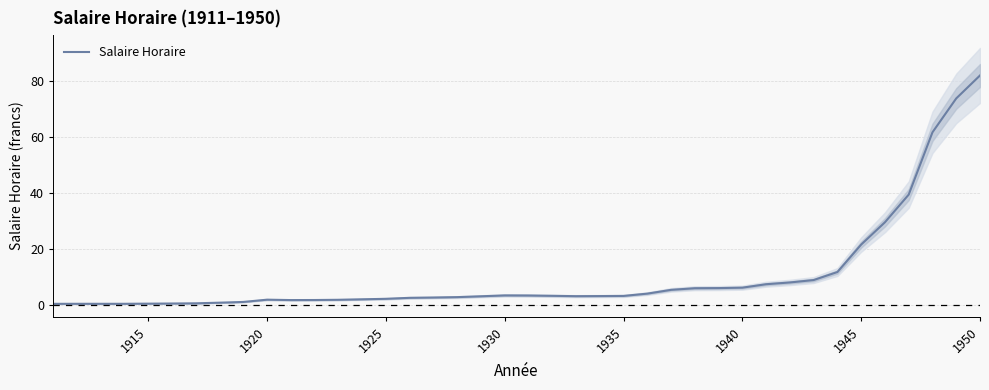

Reading left to right, list all the values displayed in this chart.

0.3	0.3	0.3	0.3	0.4	0.4	0.5	0.7	1.0	1.8	1.7	1.7	1.8	1.9	2.1	2.5	2.6	2.7	3.0	3.3	3.3	3.2	3.1	3.1	3.1	4.0	5.3	5.9	6.0	6.1	7.3	8.0	8.8	11.7	21.5	29.4	39.3	61.6	73.7	81.9